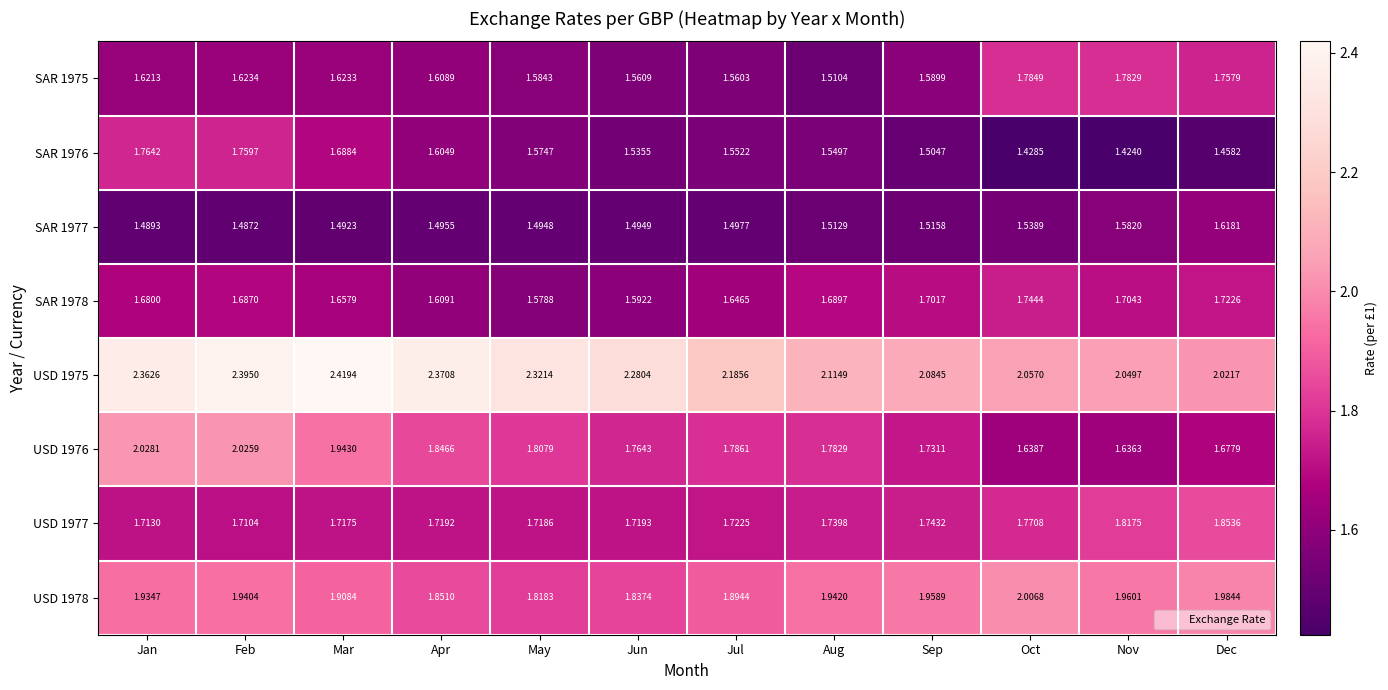

List the labels in order of SAR 1976 value, largest first.

Jan, Feb, Mar, Apr, May, Jul, Aug, Jun, Sep, Dec, Oct, Nov